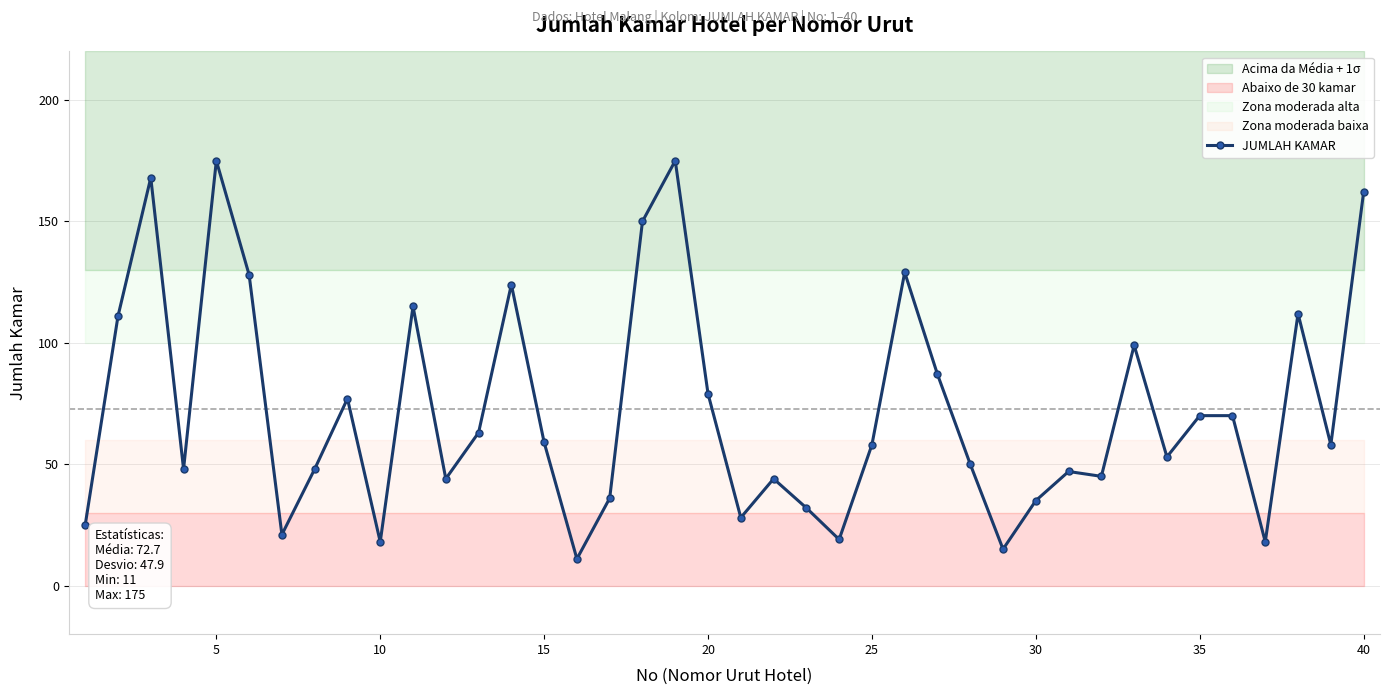

True or false: JUMLAH KAMAR has more than 0 points higher than both neighbors.

True